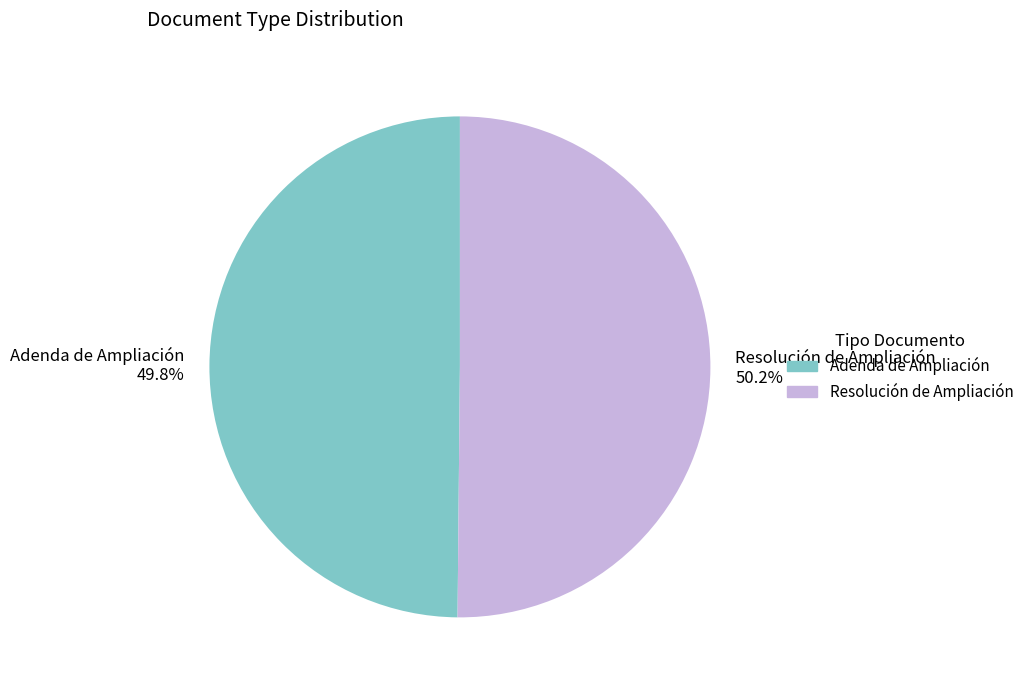

What is the ratio of the value at Adenda de Ampliación to the value at Resolución de Ampliación?

1.0